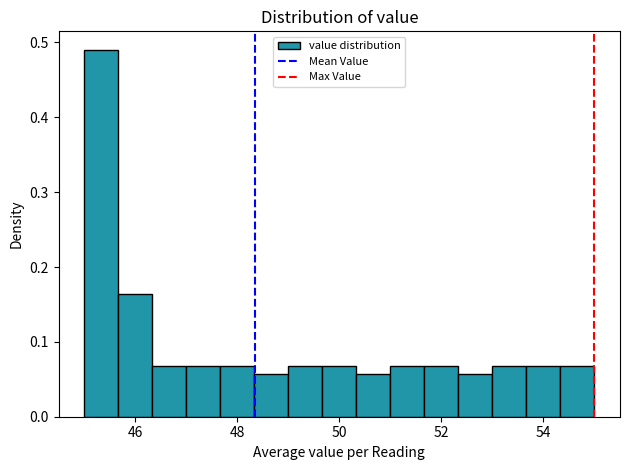

Around what value on the x-axis is the tallest bar? Give the approximate position of its centre, as read against the axis.

45.4